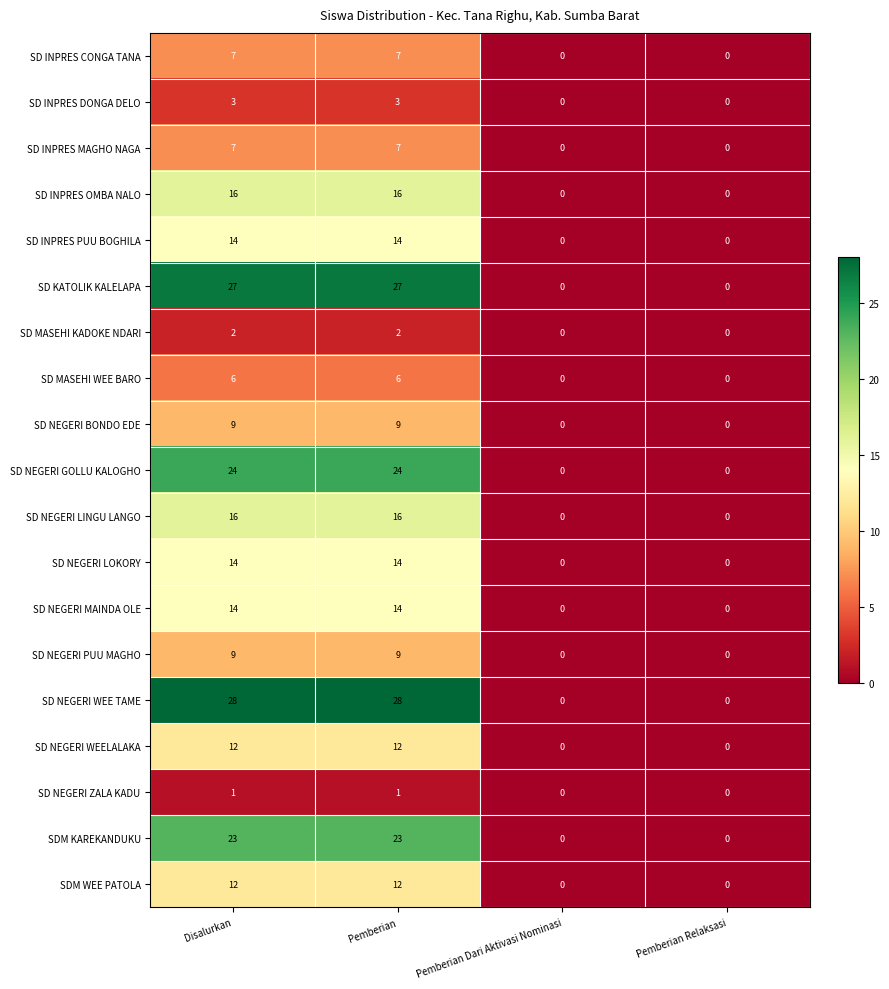

Is it true that SD INPRES MAGHO NAGA equals 3 at Pemberian Relaksasi?

False